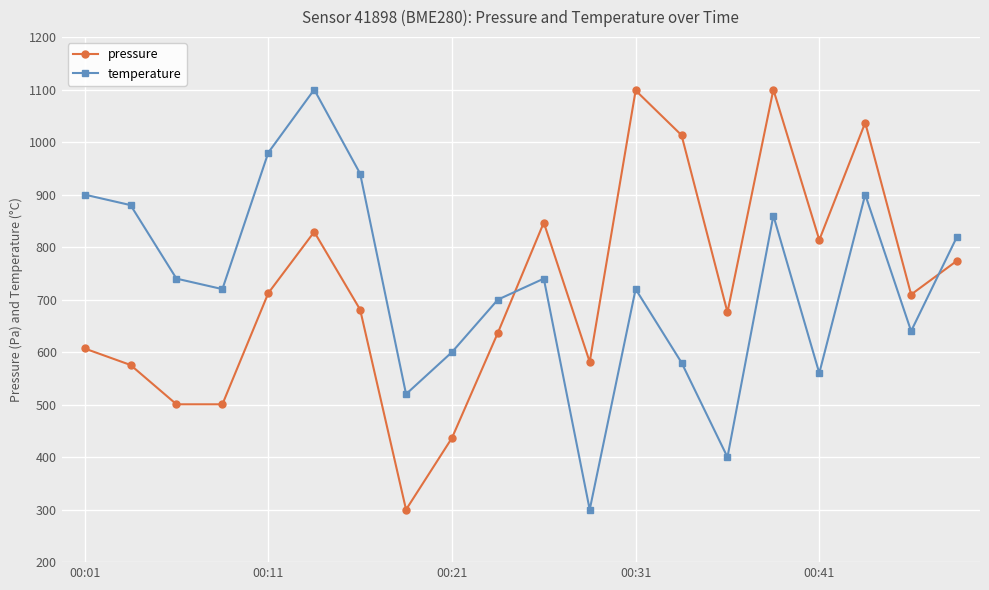

True or false: pressure and temperature intersect in this chart.

True